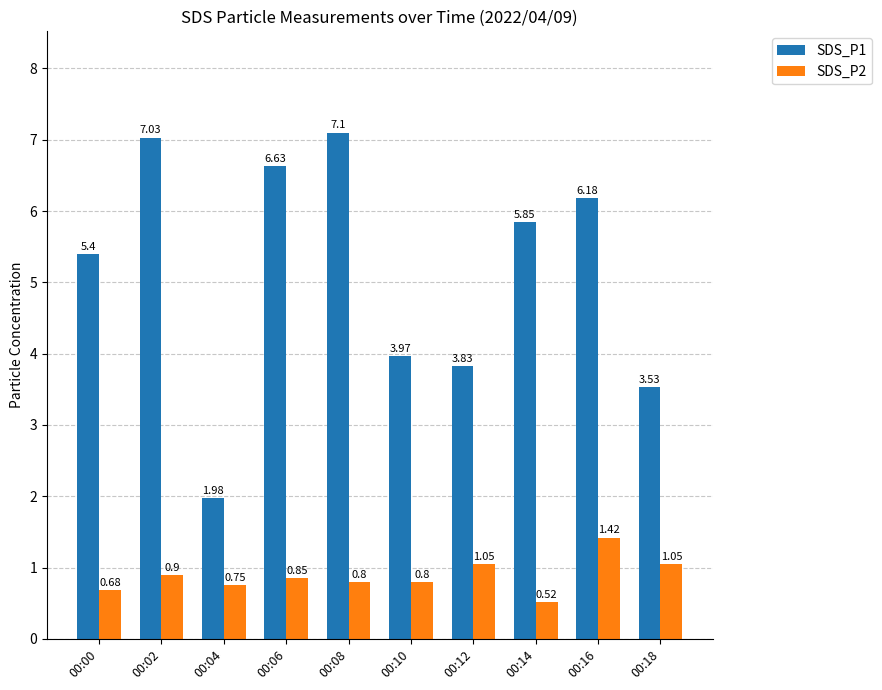

What is the difference between the maximum and minimum values in the SDS_P1 series?

5.1